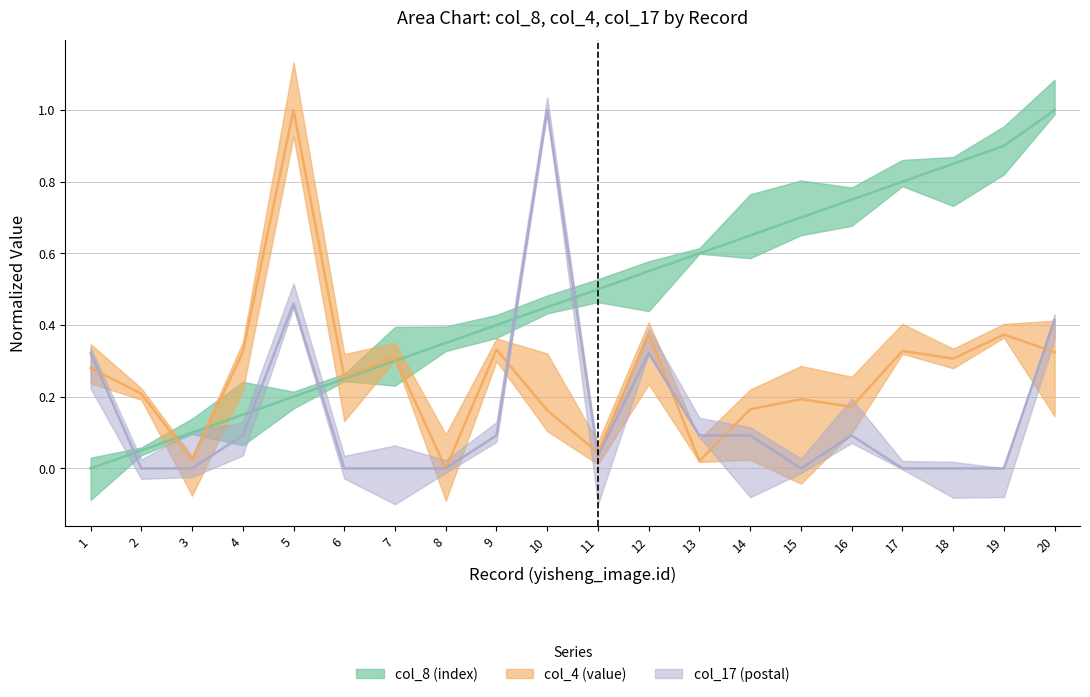

What is the maximum value for col_4 (value, scaled)?

1.0